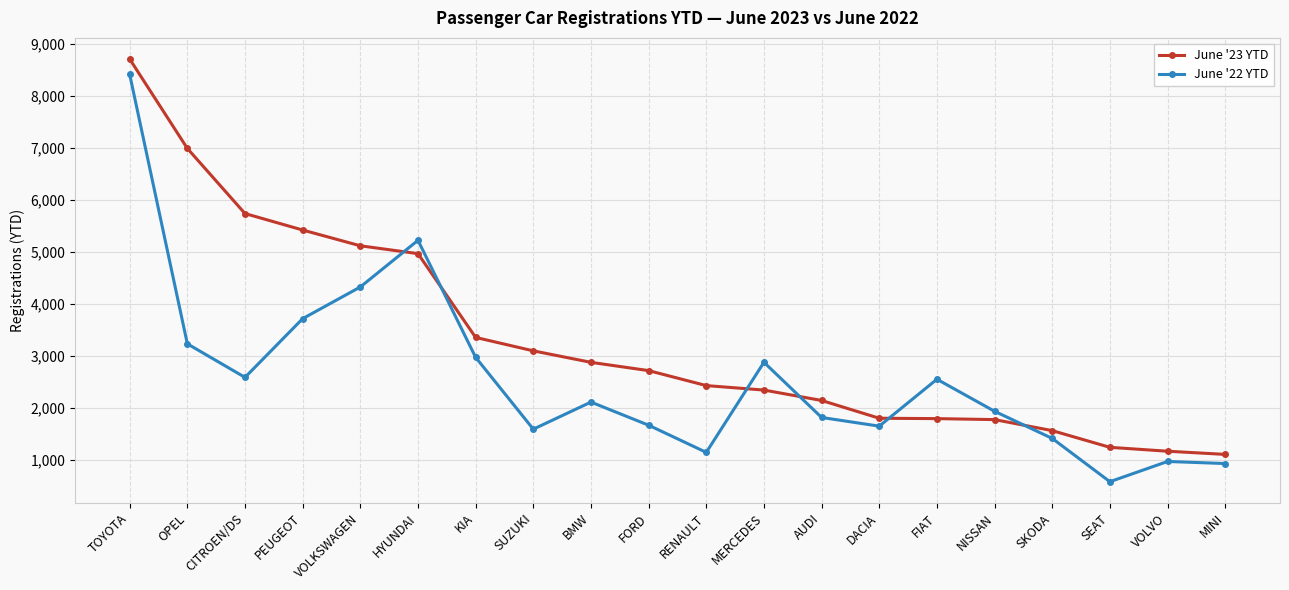

Where is the first local minimum for June '22 YTD?

CITROEN/DS